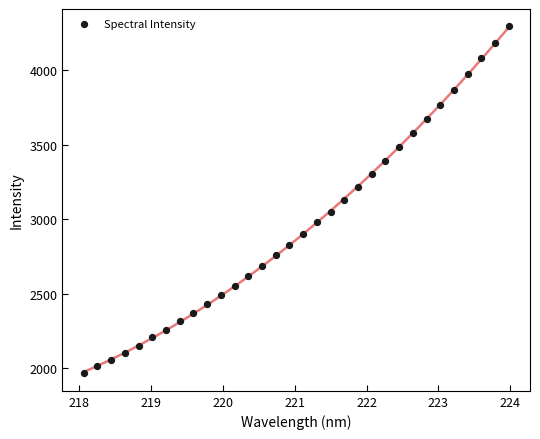

What is the range of X values (max minus min)?

5.9